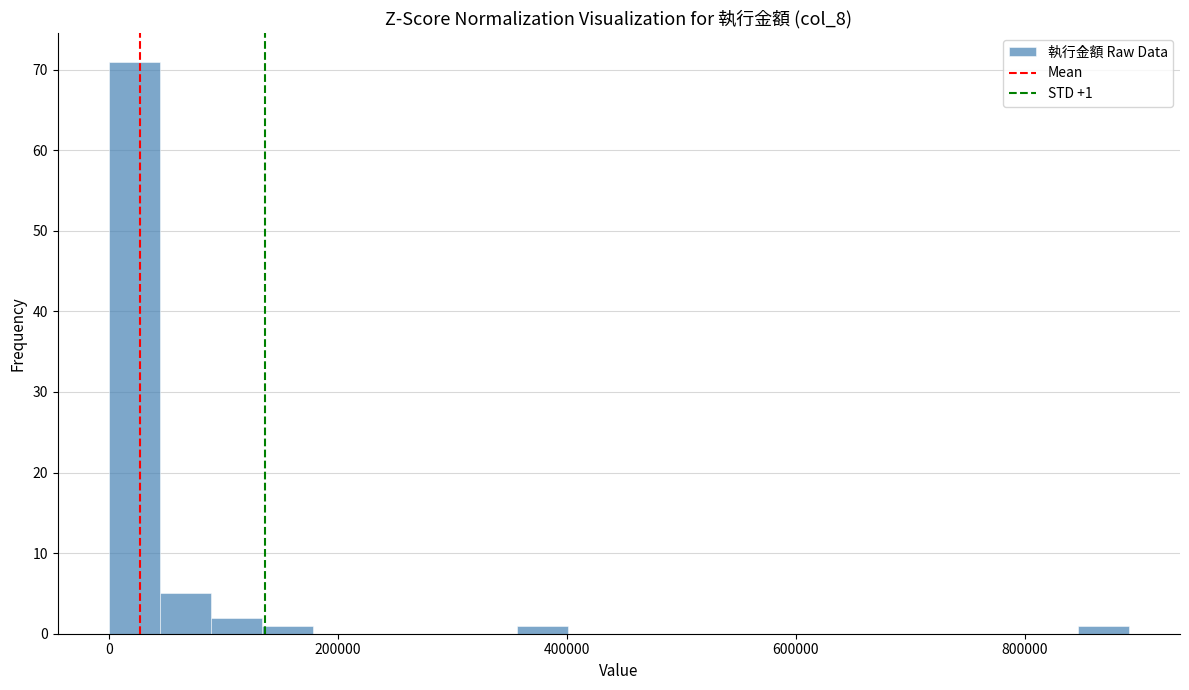

Read against the x-axis, roughly where is the centre of the tallest bar?

20000